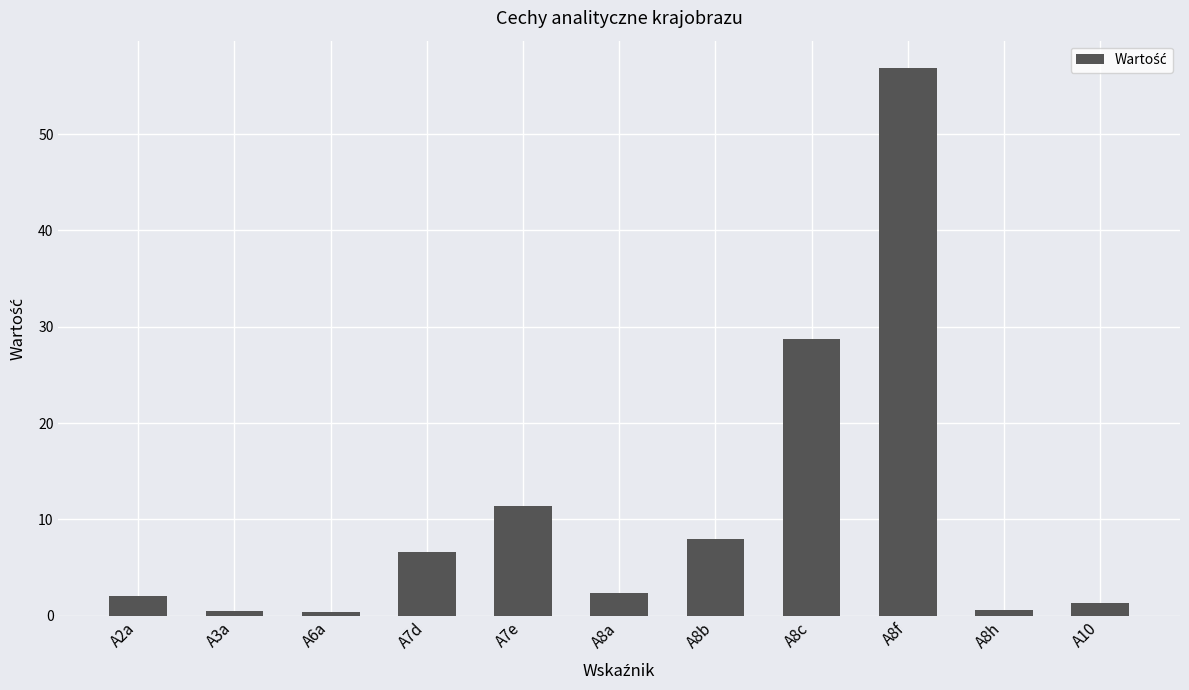

Are the bars grouped side by side (vs. stacked)?

No